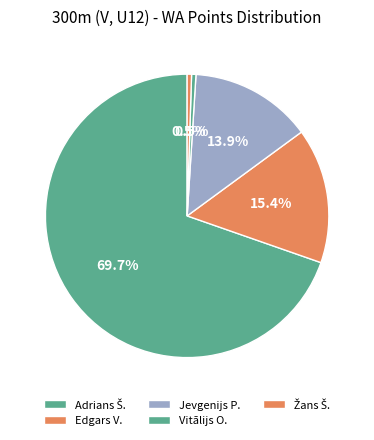

Does any single category account for the majority?

Yes